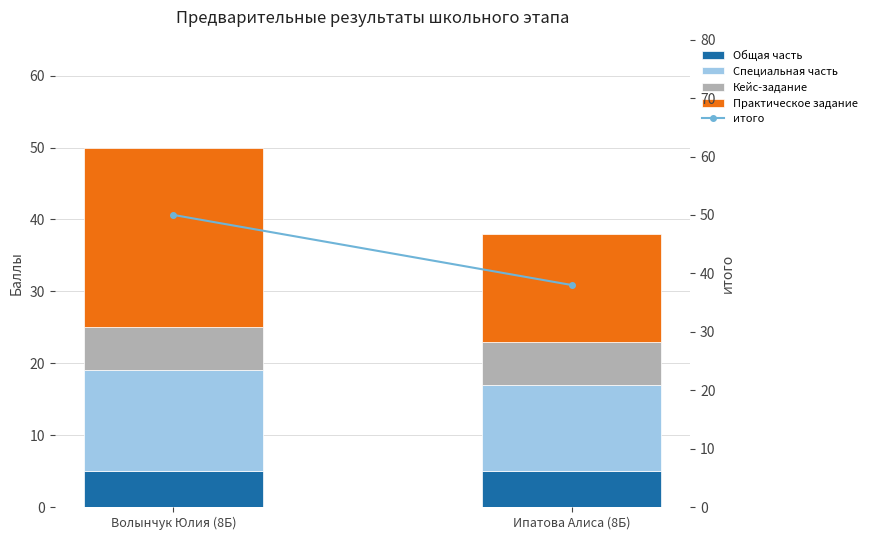

What is the spread (max minus min) of values at Волынчук Юлия (8Б)?

45